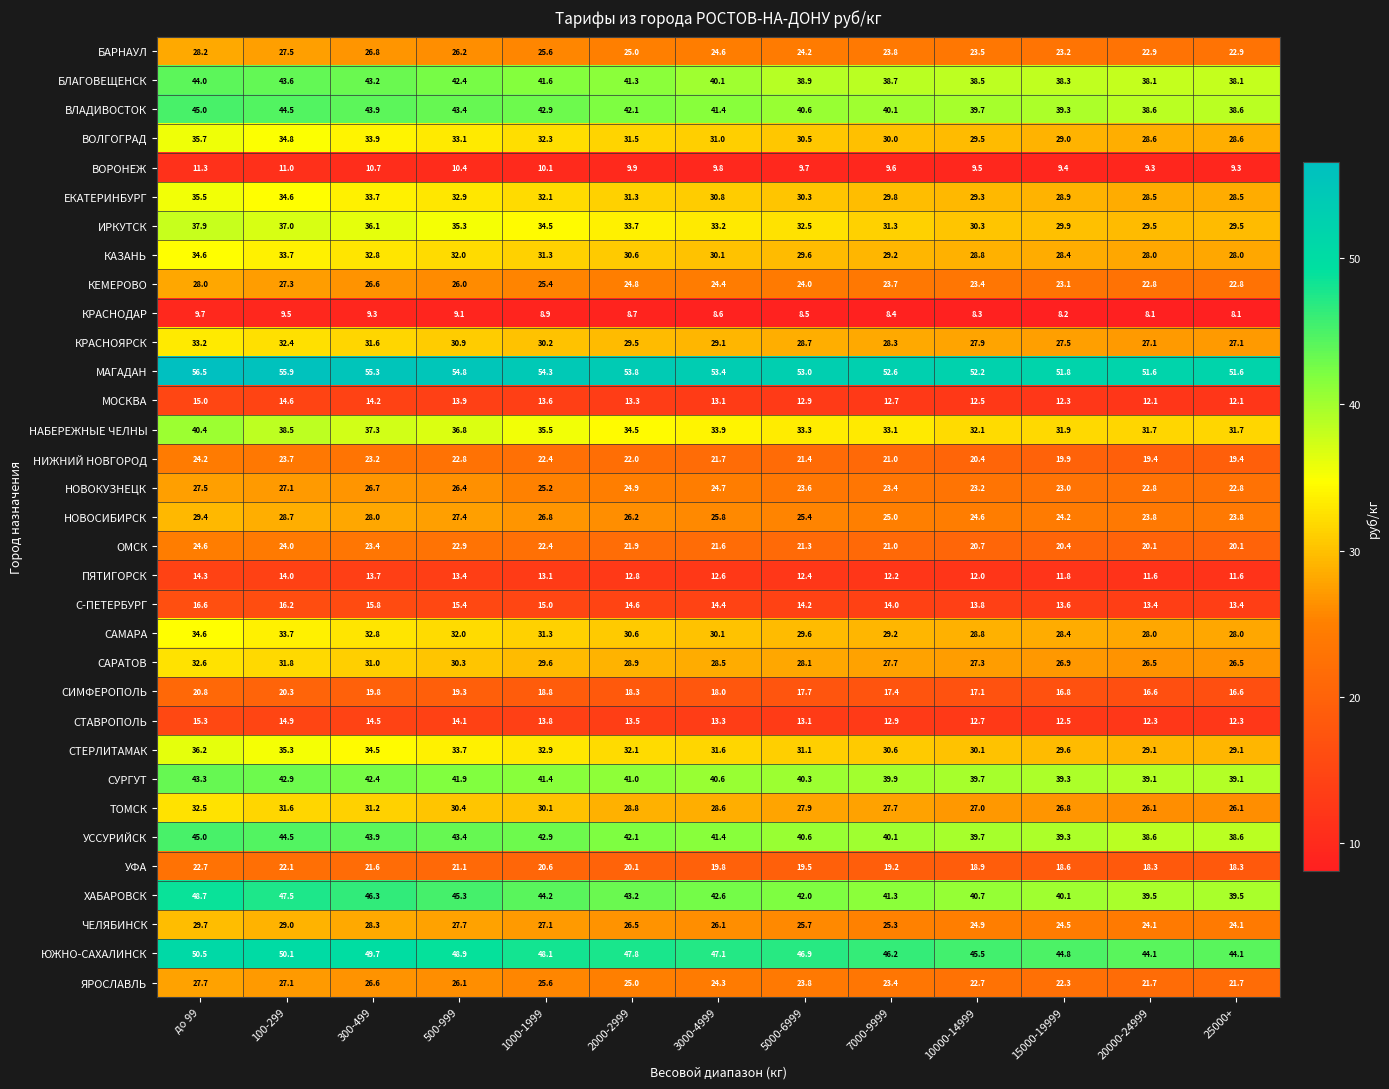

What value does the БАРНАУЛ series have at 3000-4999?

24.6